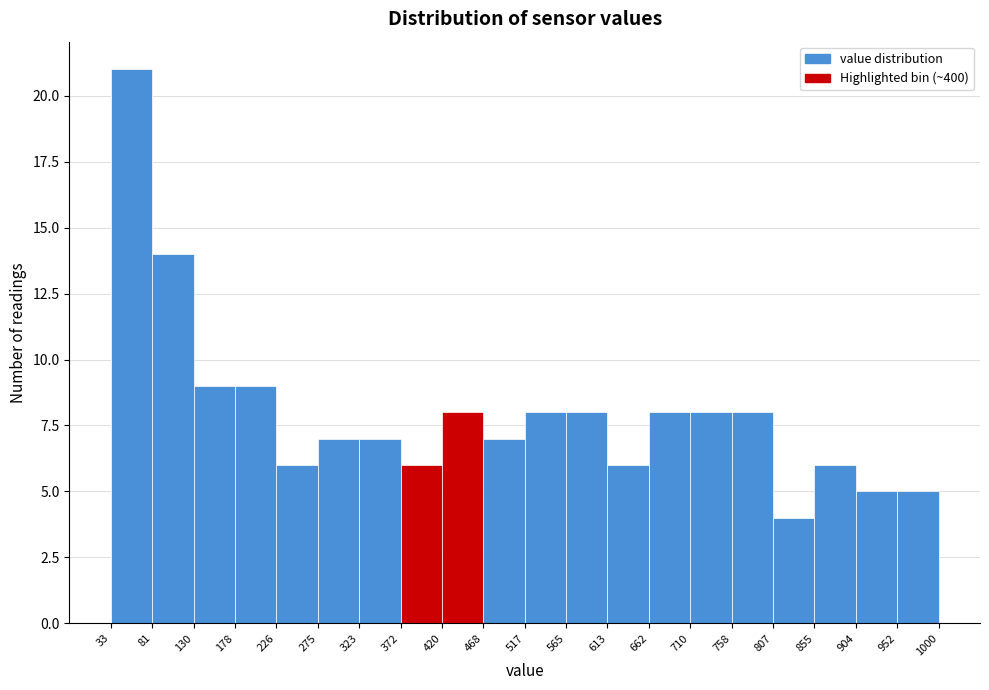

Reading left to right, list every bar in this chart as the range it spans on the x-axis followed by its height. The values are not printed on the chart, so give them approximately, as read against the axis.

33 to 81: 21
81 to 130: 14
130 to 178: 9
178 to 226: 9
226 to 275: 6
275 to 323: 7
323 to 372: 7
372 to 420: 6
420 to 468: 8
468 to 517: 7
517 to 565: 8
565 to 613: 8
613 to 662: 6
662 to 710: 8
710 to 758: 8
758 to 807: 8
807 to 855: 4
855 to 904: 6
904 to 952: 5
952 to 1000: 5